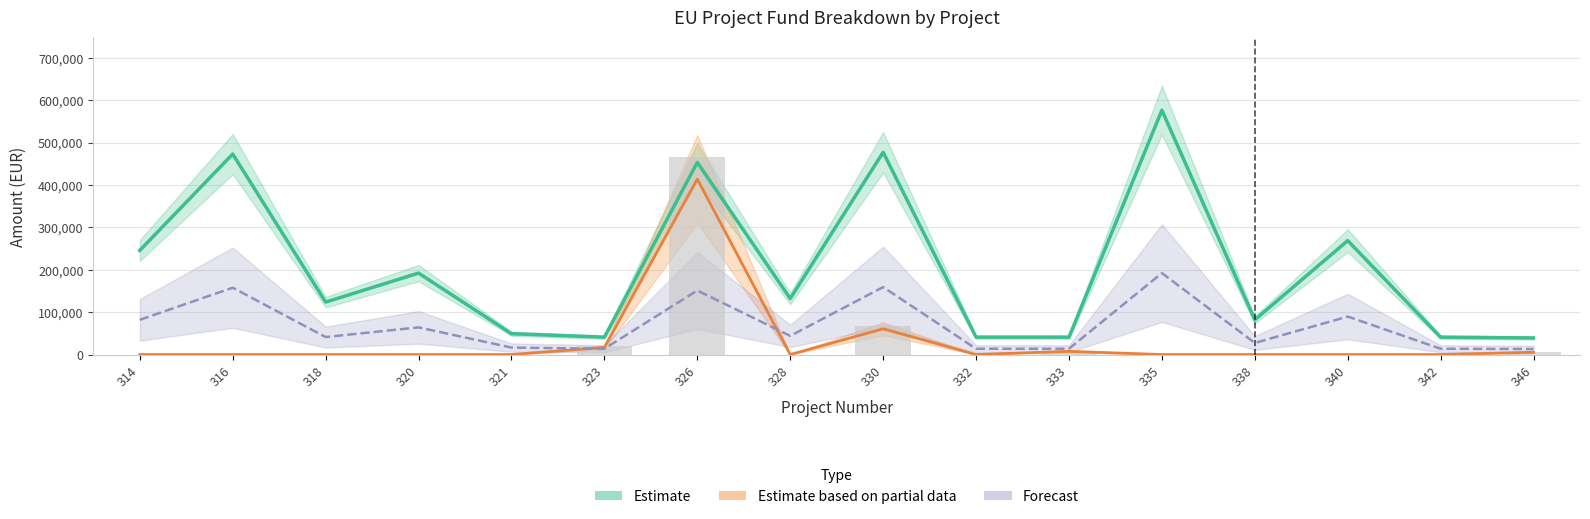

At which label does Prispevek EU (Estimate) first exceed 132030?

314